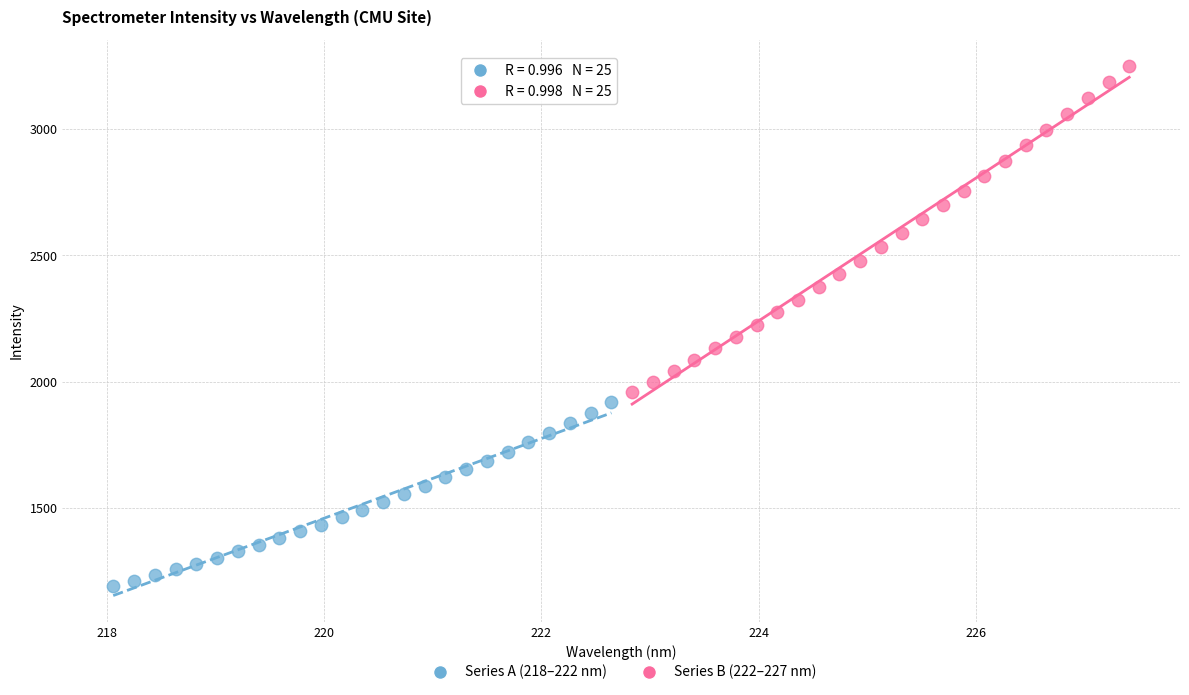

Which series contains the lowest Y value?

Series A (218–222 nm)